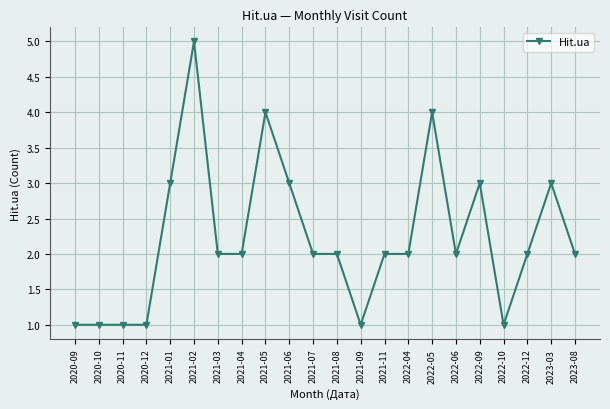

Is it true that the value at 2023-08 is 1?

False